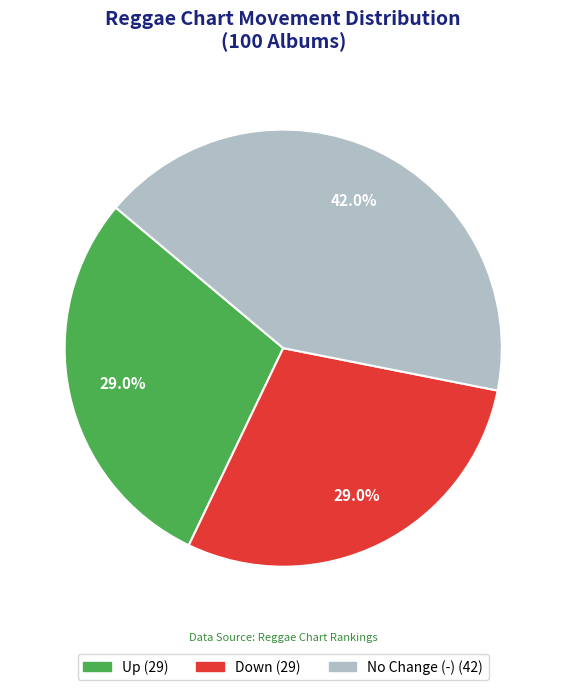

Does any single category account for the majority?

No